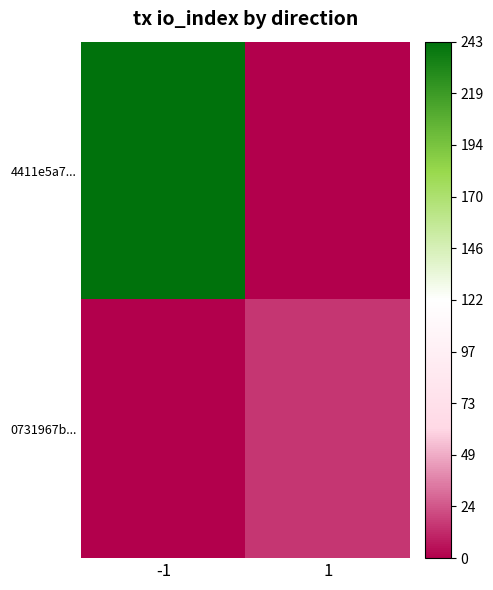

Reading left to right, extract all data points from this chart.

4411e5a7...: -1=1.0	1=0.0
0731967b...: -1=0.0	1=0.1